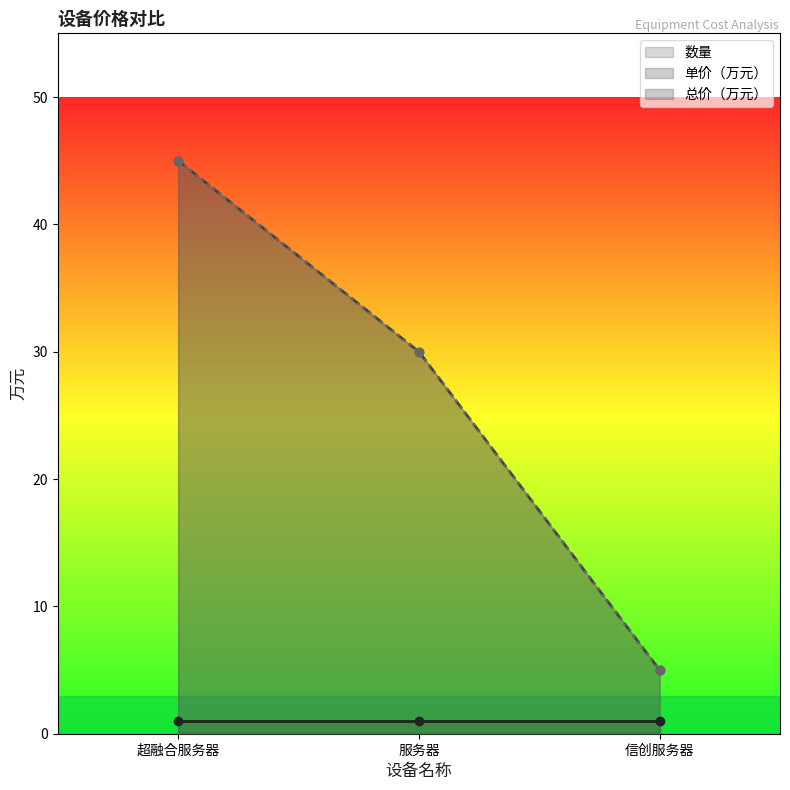

What is the difference between the maximum and minimum values in the 单价（万元） series?

40